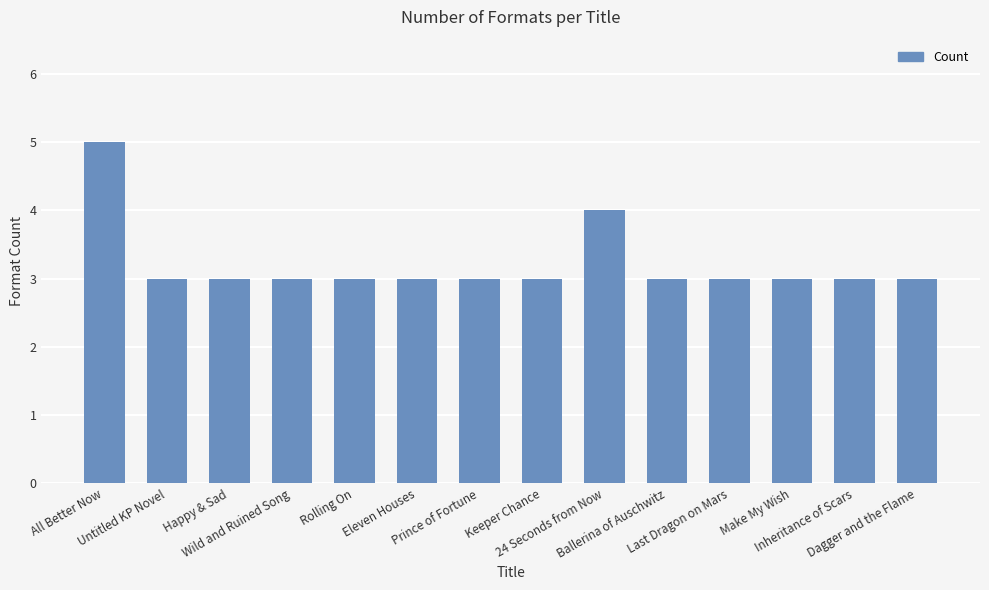

How many values are between 3 and 4?

13